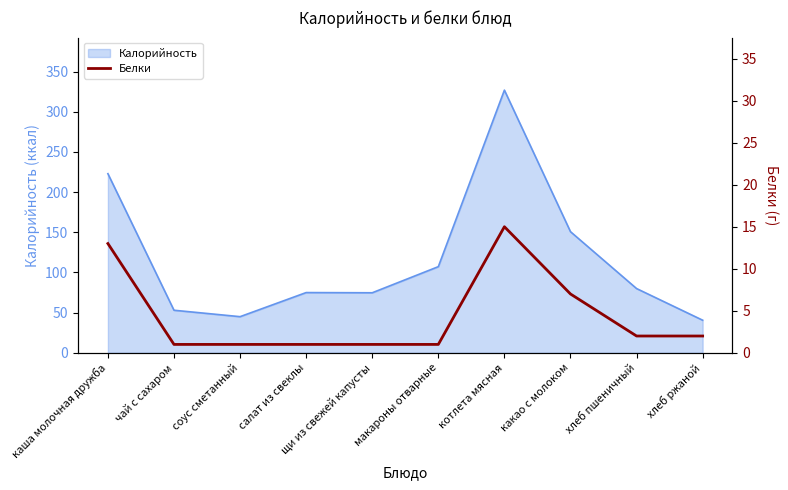

Between макароны отварные and соус сметанный, which is larger?

макароны отварные